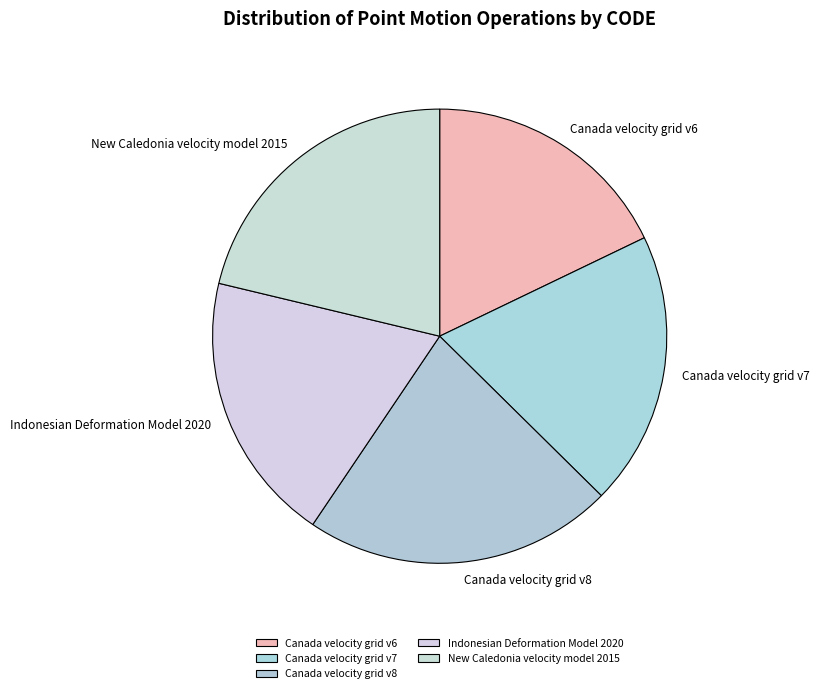

What is the total percentage of Canada velocity grid v6 and Indonesian Deformation Model 2020?

37.2%